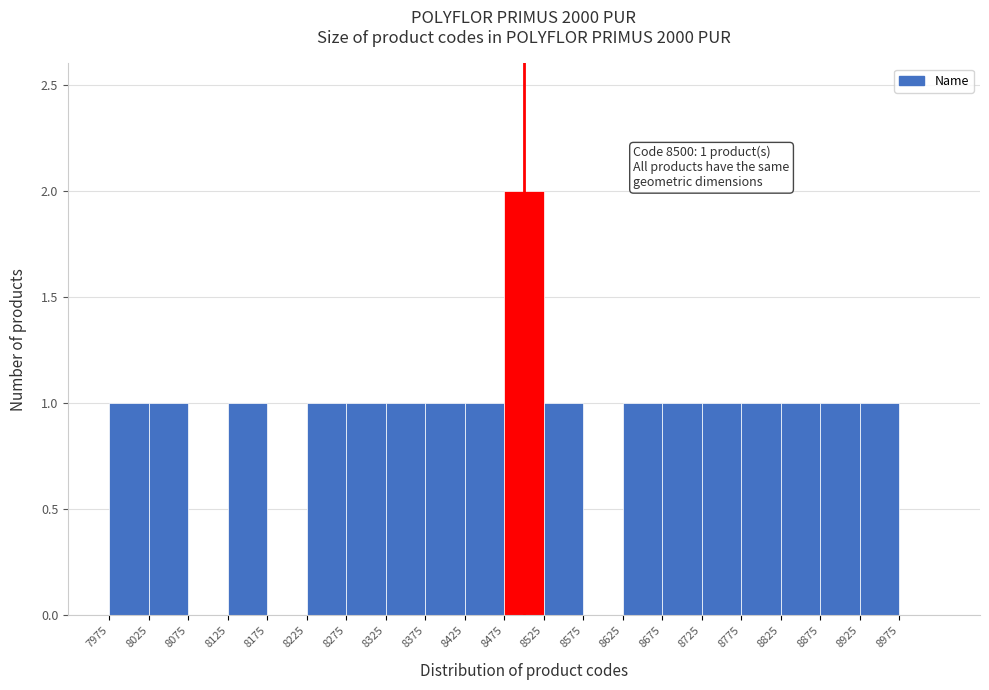

Over which range of the x-axis is the bar tallest?

8475 to 8525